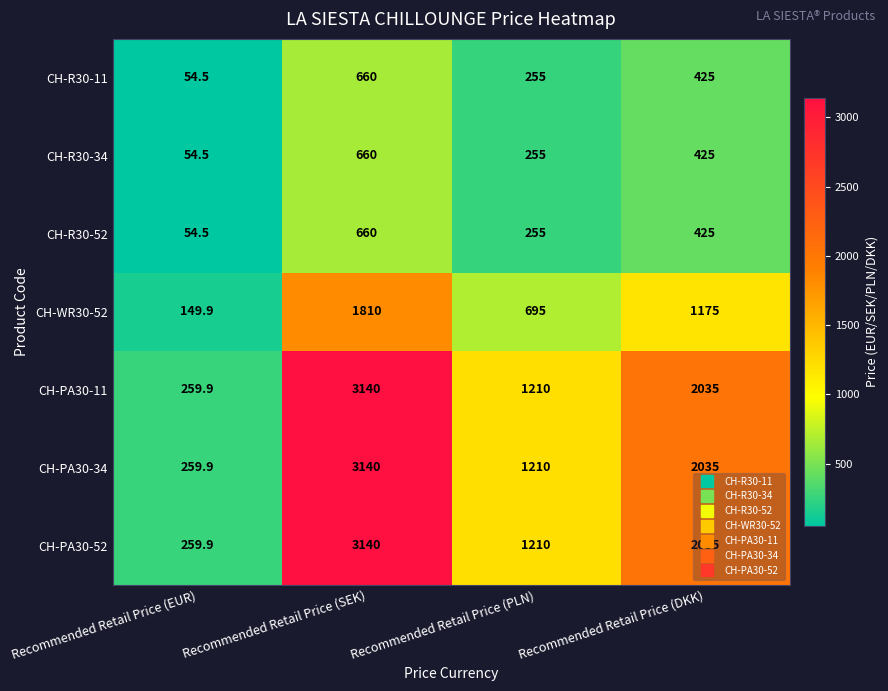

Where does the CH-PA30-52 series first go above 2035?

Recommended Retail Price (SEK)